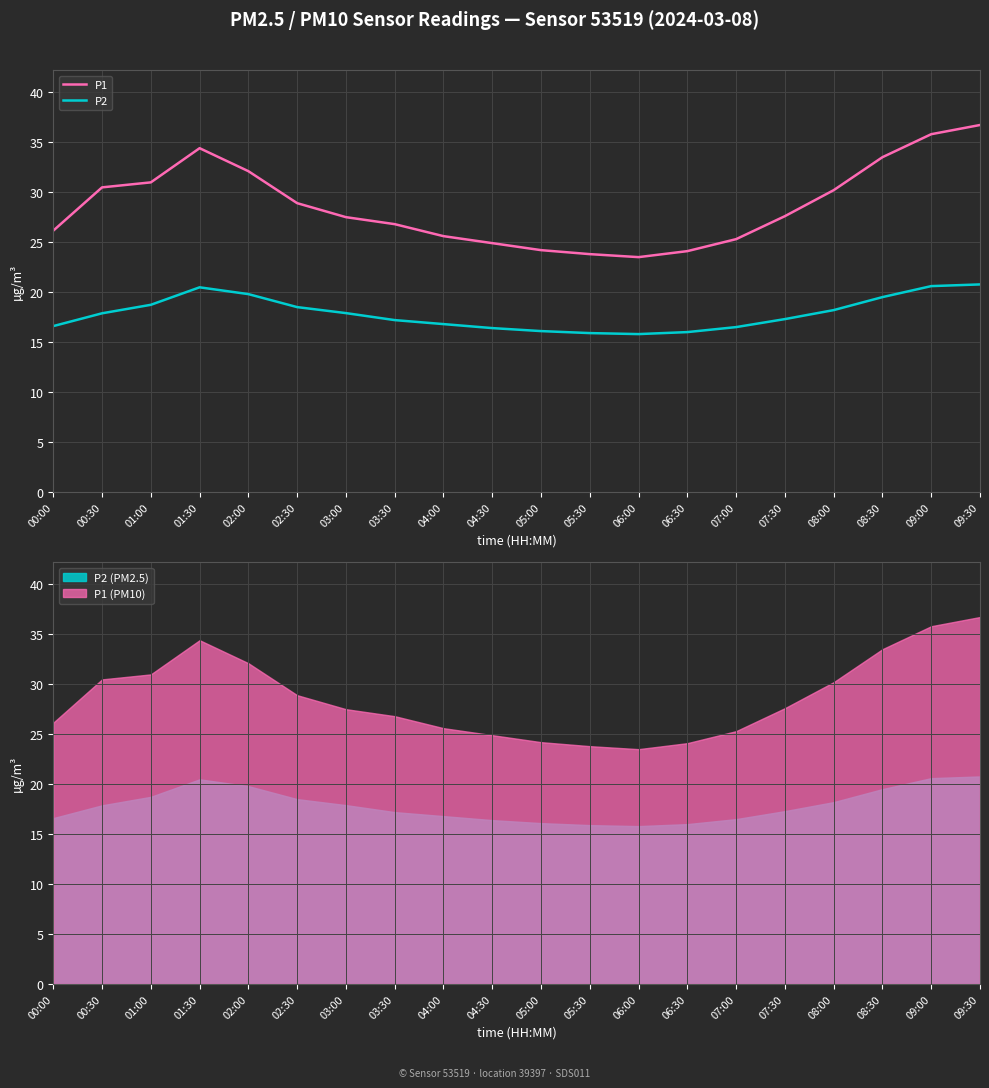

Is the value of P2 at 01:30 greater than the value of P1 at 05:00?

No